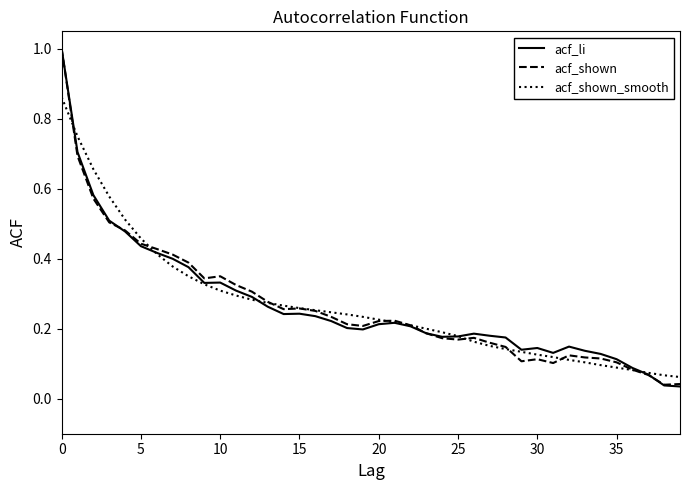

What is the maximum value for acf_li?

1.0